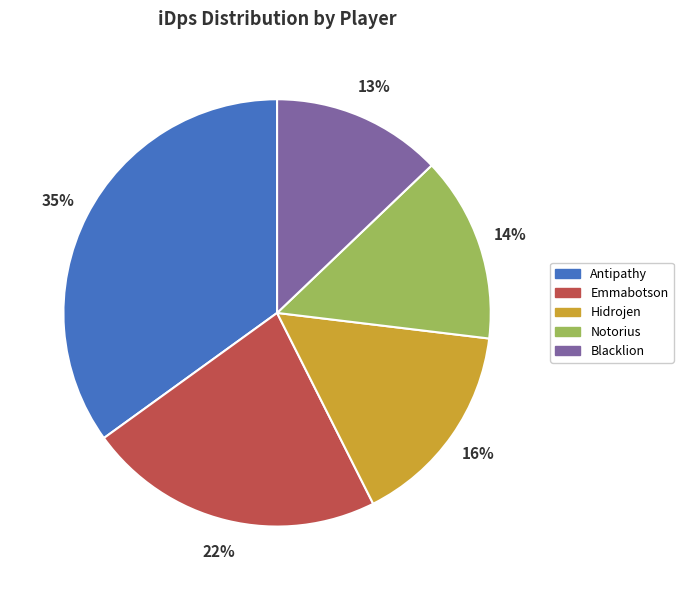

Is the sum of Notorius and Blacklion greater than half?

No